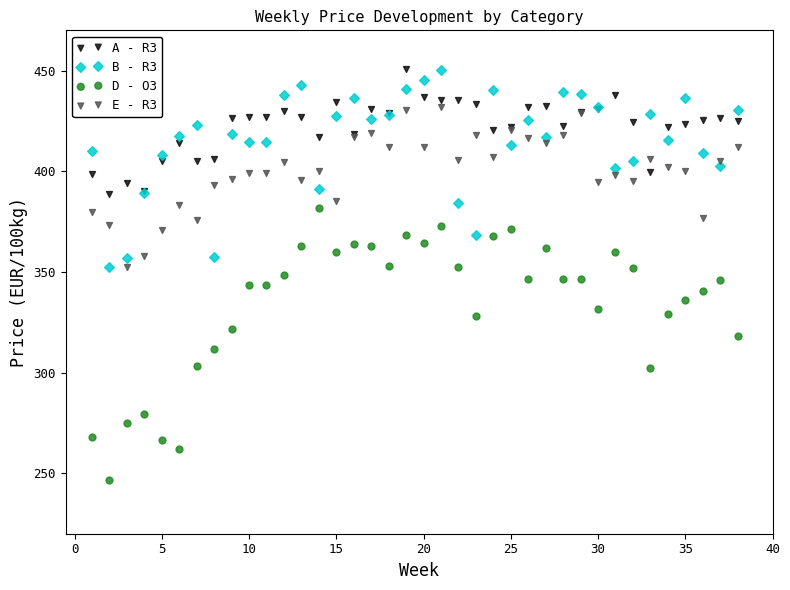

Which series reaches the minimum Y coordinate?

D - O3